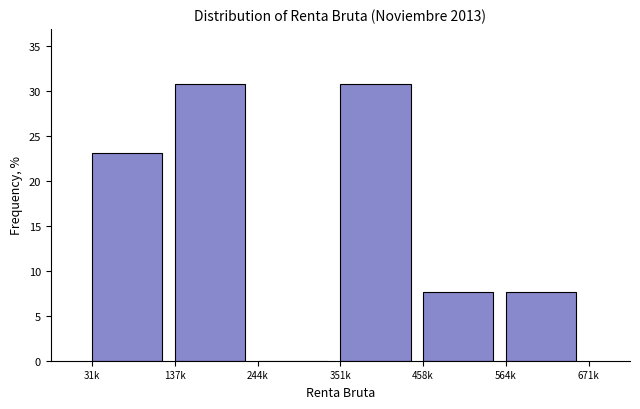

Reading left to right, list all the values displayed in this chart.

31k=23.1	137k=30.8	244k=0.0	351k=30.8	458k=7.7	564k=7.7